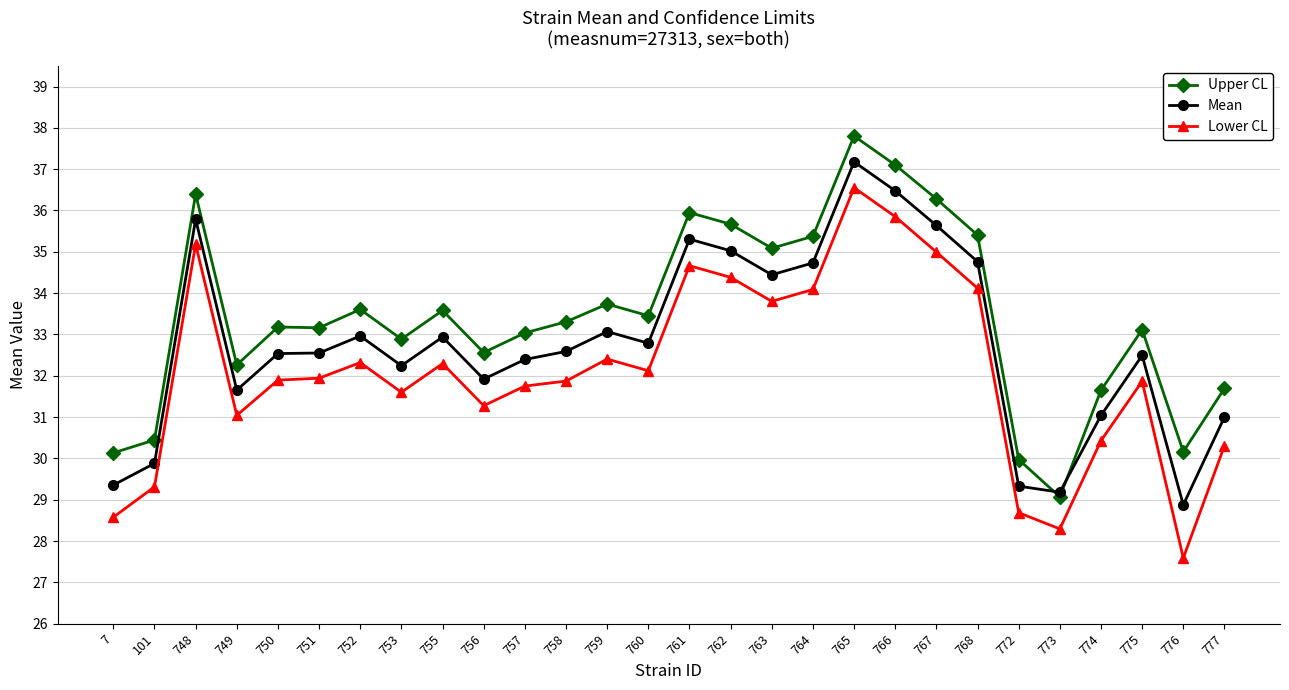

What is the difference between the maximum and second lowest values in the Upper CL series?

7.8